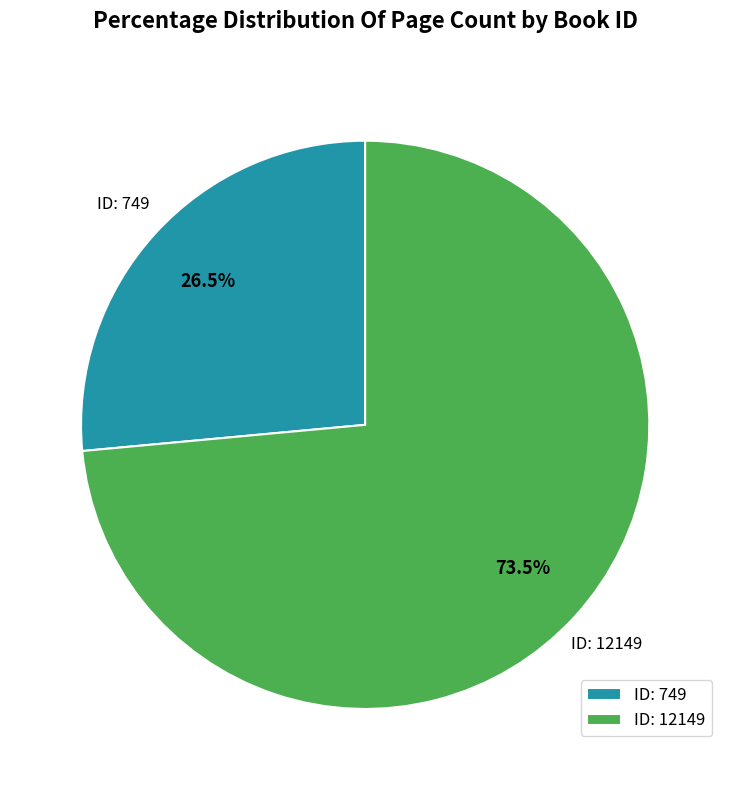

Count the number of slices in the pie.

2